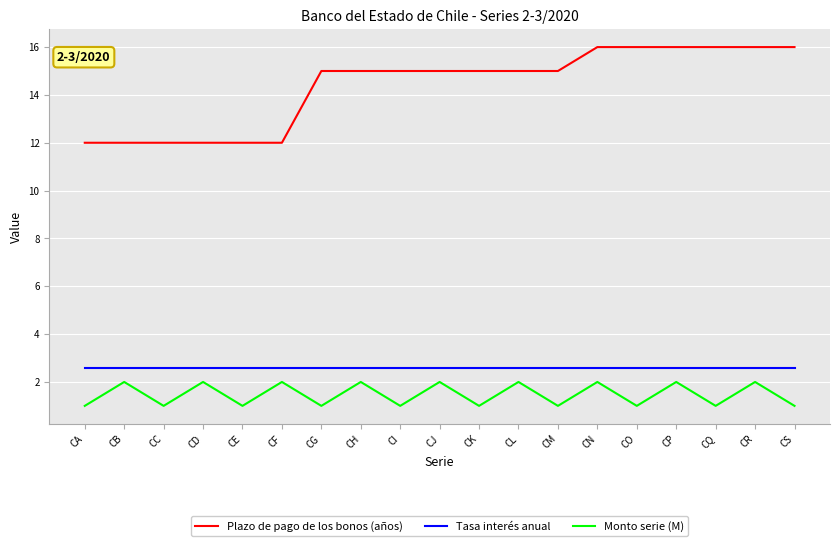

Read the Tasa interés anual value at CK.

2.6